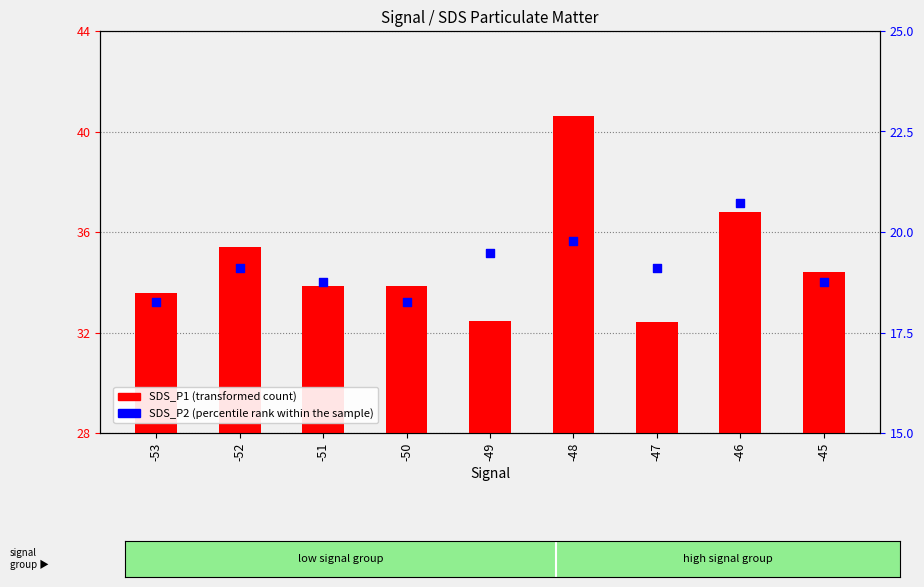

Which series has the largest total across all categories?

SDS_P1 (transformed count)